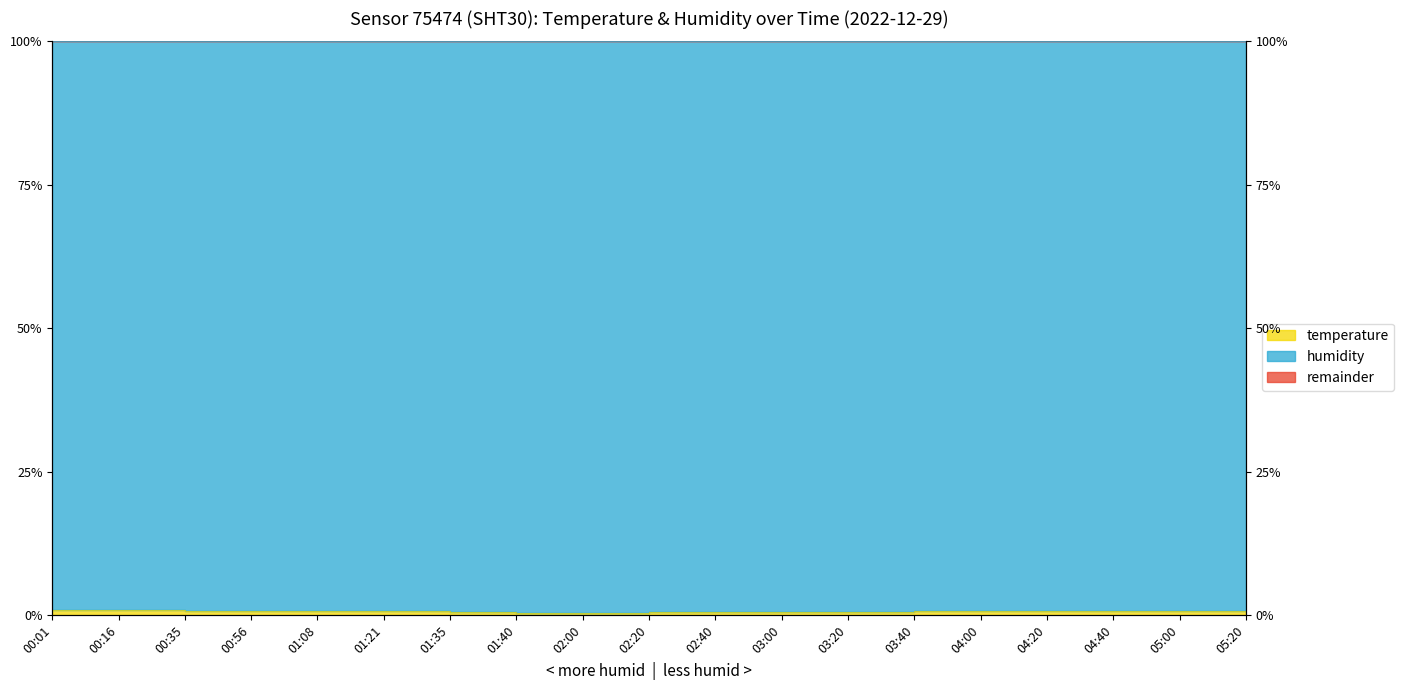

Rank the categories by value from lowest to highest.

01:40, 02:00, 02:20, 02:40, 03:20, 01:35, 03:00, 03:40, 01:21, 00:56, 04:00, 04:20, 04:40, 00:35, 05:00, 01:08, 05:20, 00:16, 00:01